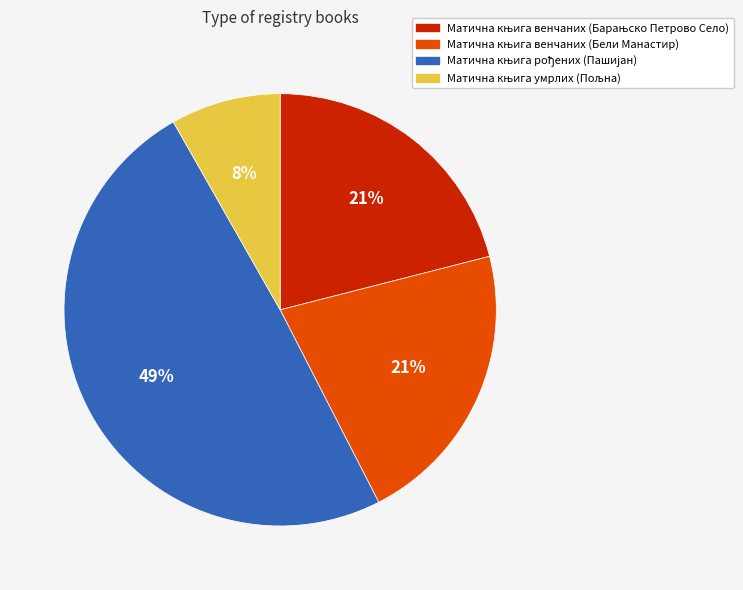

To the nearest percent, what is the difference between the largest and smallest slice percentages?

41%